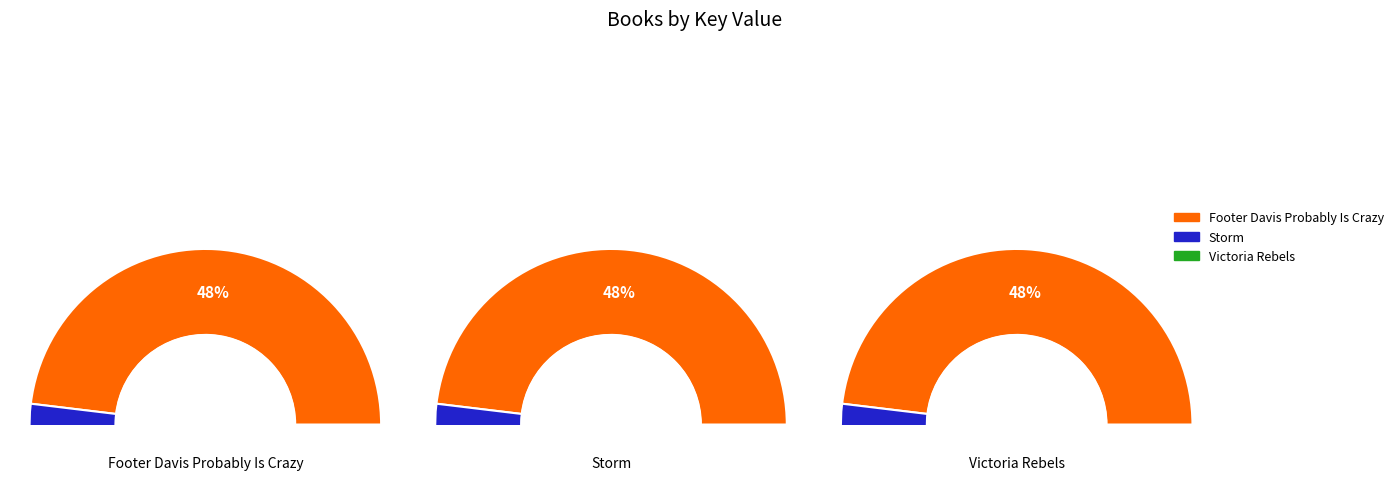

What is the ratio of the value at Footer Davis Probably Is Crazy to the value at Storm?

1.1